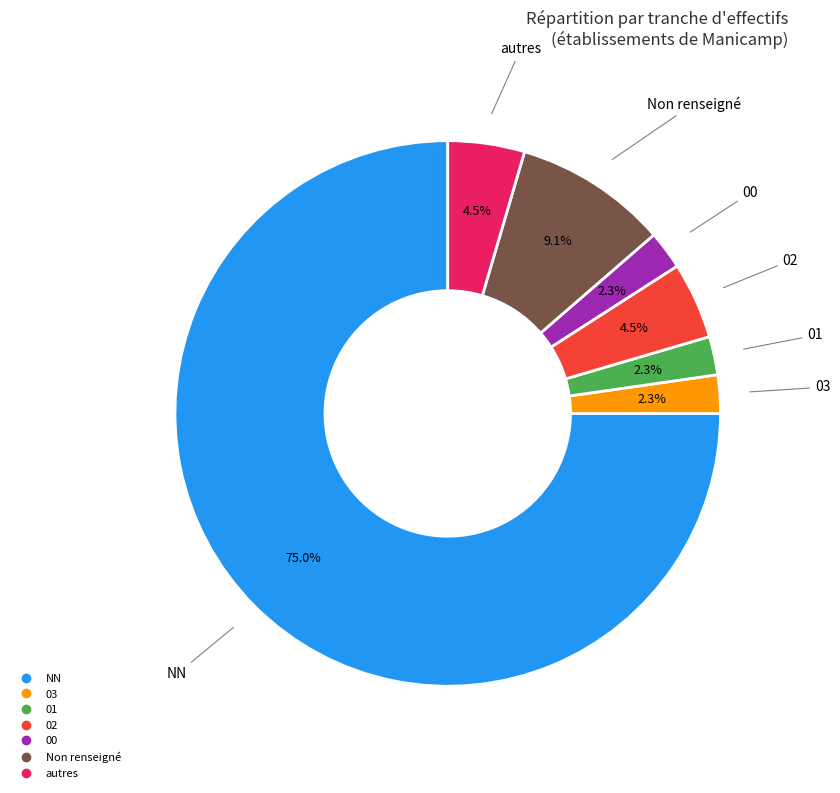

Is there a majority slice in this chart?

Yes